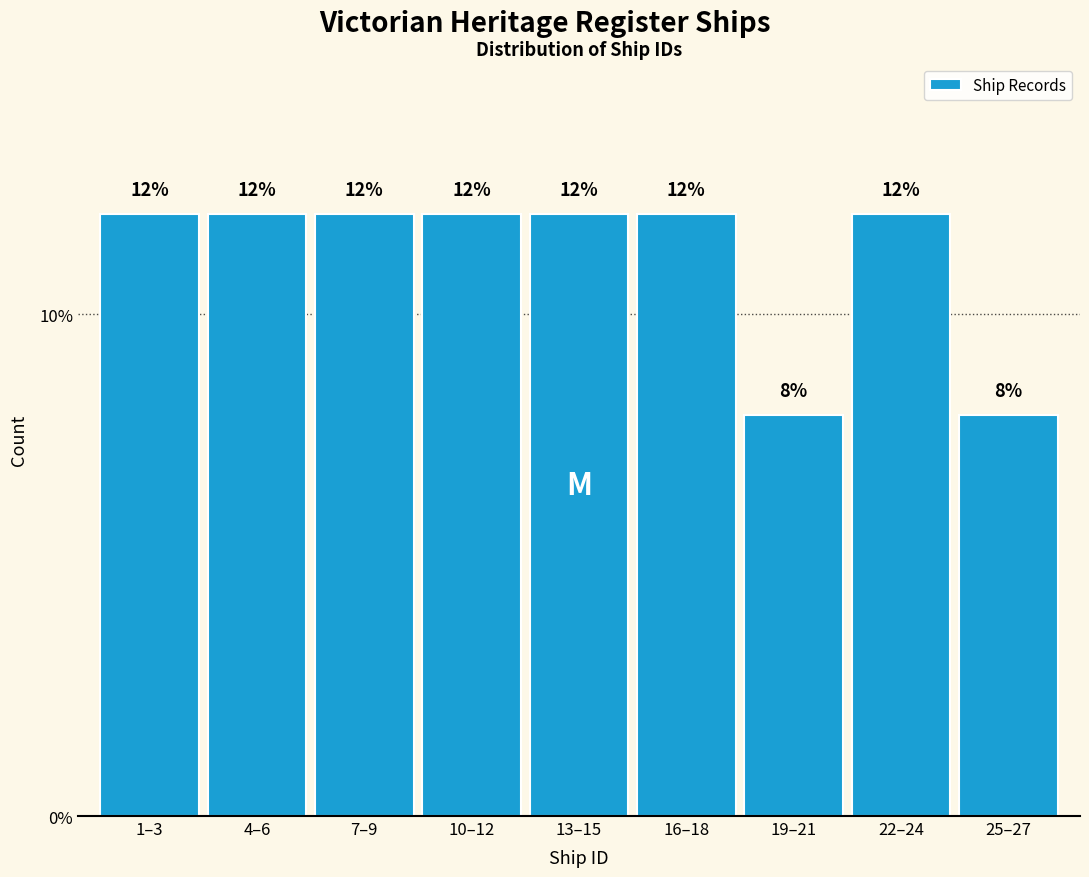

Reading right to left, list all the values displayed in this chart.

25–27=8	22–24=12	19–21=8	16–18=12	13–15=12	10–12=12	7–9=12	4–6=12	1–3=12